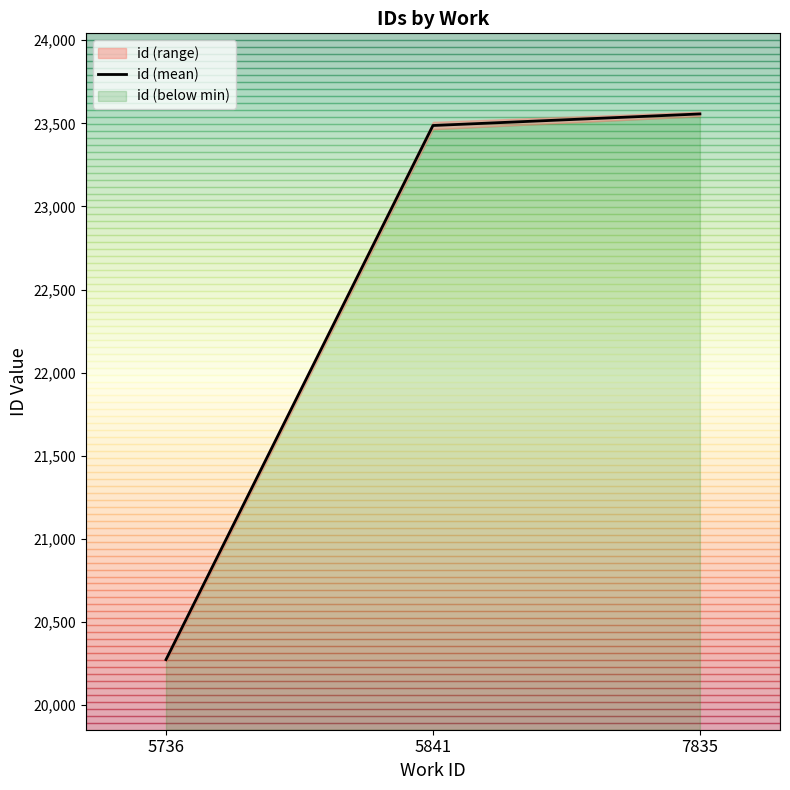

Reading right to left, what are all the values shown in this chart?

7835=23556.5	5841=23487.0	5736=20274.2